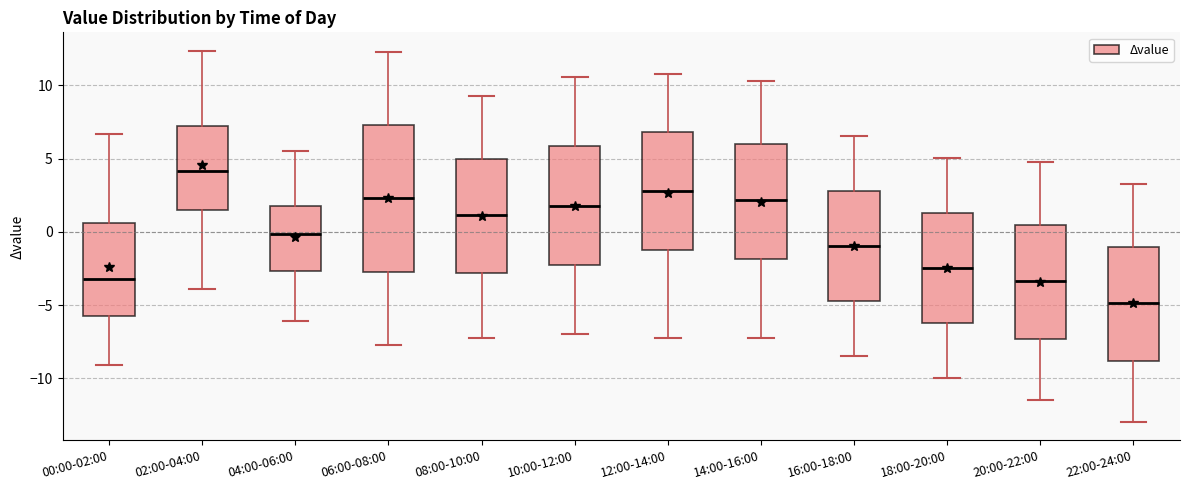

Which box has the lowest median line?

22:00-24:00